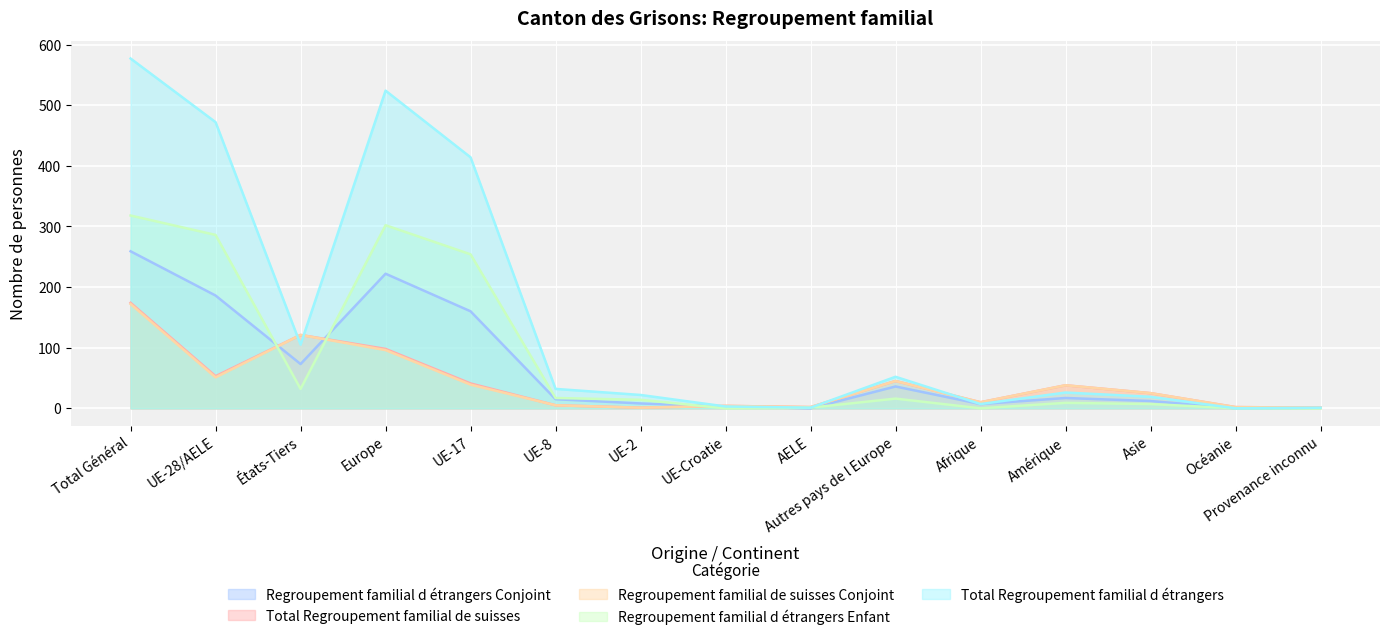

Reading left to right, list all the values displayed in this chart.

Regroupement familial d étrangers Conjoint: 259	186	73	222	160	15	8	3	0	36	7	17	12	0	1
Total Regroupement familial de suisses: 174	53	121	98	41	5	1	4	2	45	10	38	25	2	1
Regroupement familial de suisses Conjoint: 172	51	121	96	39	5	1	4	2	45	10	38	25	2	1
Regroupement familial d étrangers Enfant: 318	286	32	302	254	17	14	0	1	16	0	9	7	0	0
Total Regroupement familial d étrangers: 577	472	105	524	414	32	22	3	1	52	7	26	19	0	1